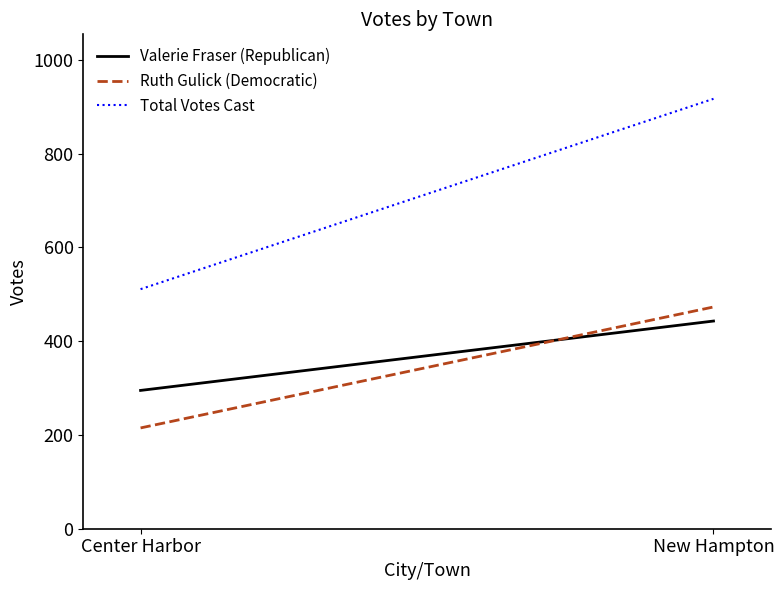

How many values in the Ruth Gulick (Democratic) series are below 473?

1